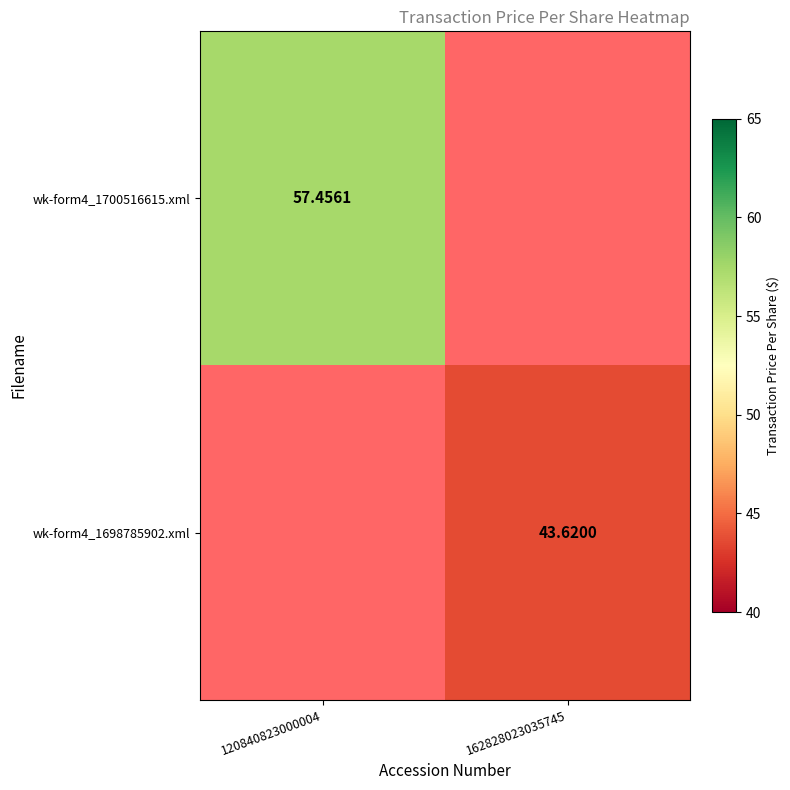

Is the value of wk-form4_1698785902.xml at 162828023035745 greater than the value of wk-form4_1700516615.xml at 120840823000004?

No